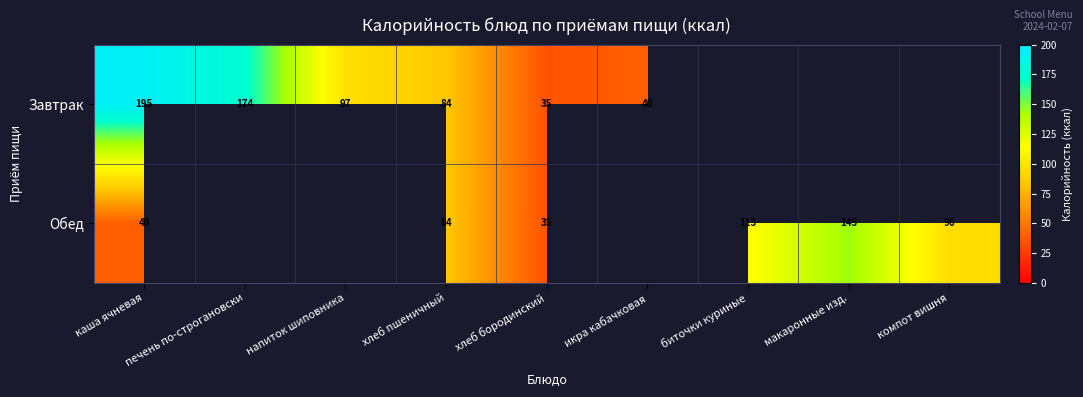

What is the sum of the Обед values at биточки куриные and хлеб пшеничный?

197